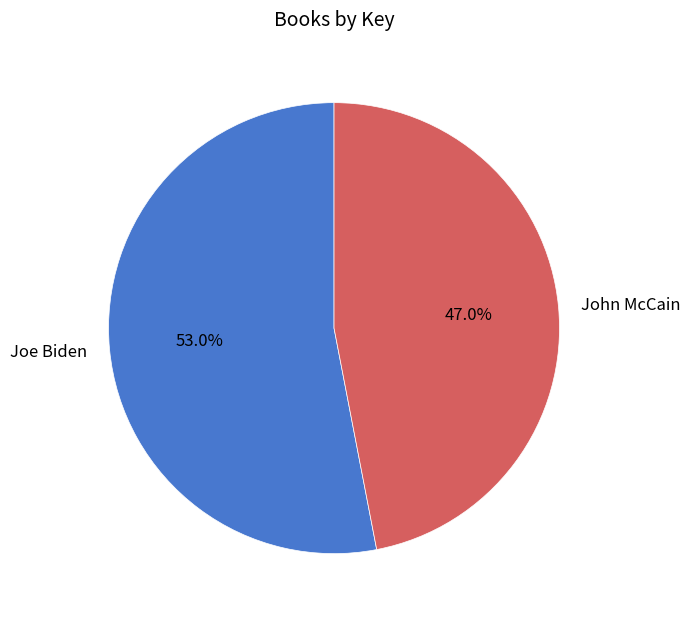

Count the number of slices in the pie.

2